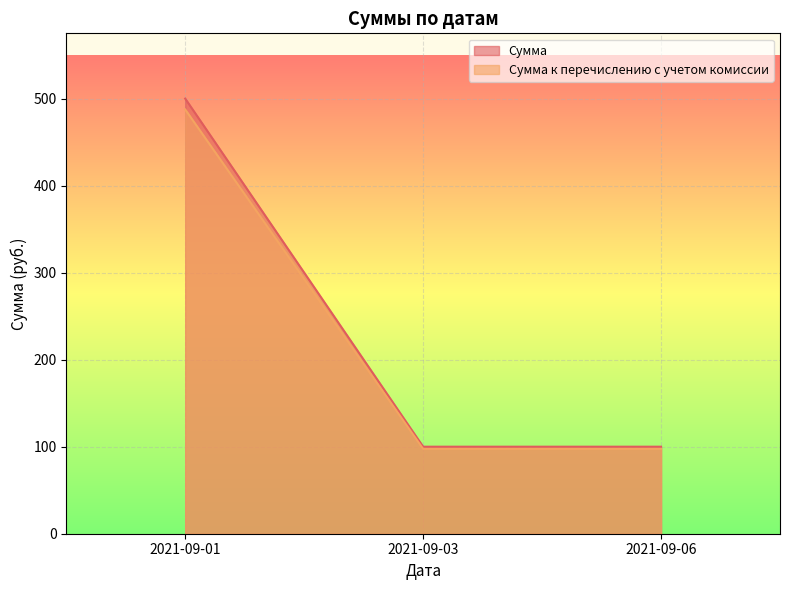

Which series has the largest range (max minus min)?

Сумма